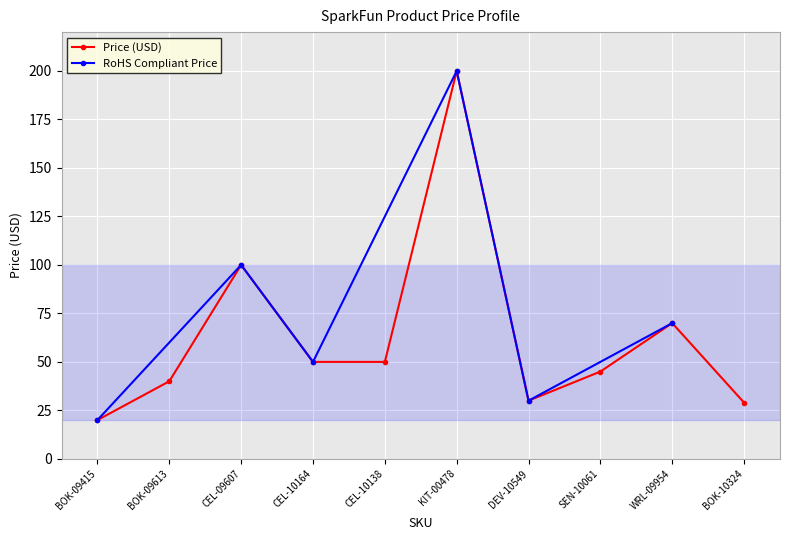

What is the ratio of the value at WRL-09954 to the value at BOK-10324?

2.4